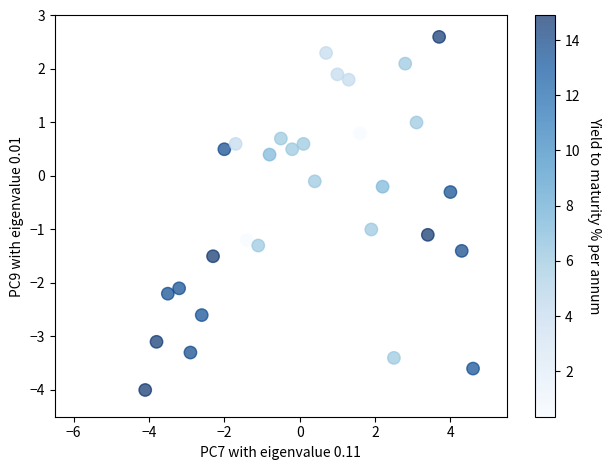

What is the range of Y values (max minus min)?

6.6